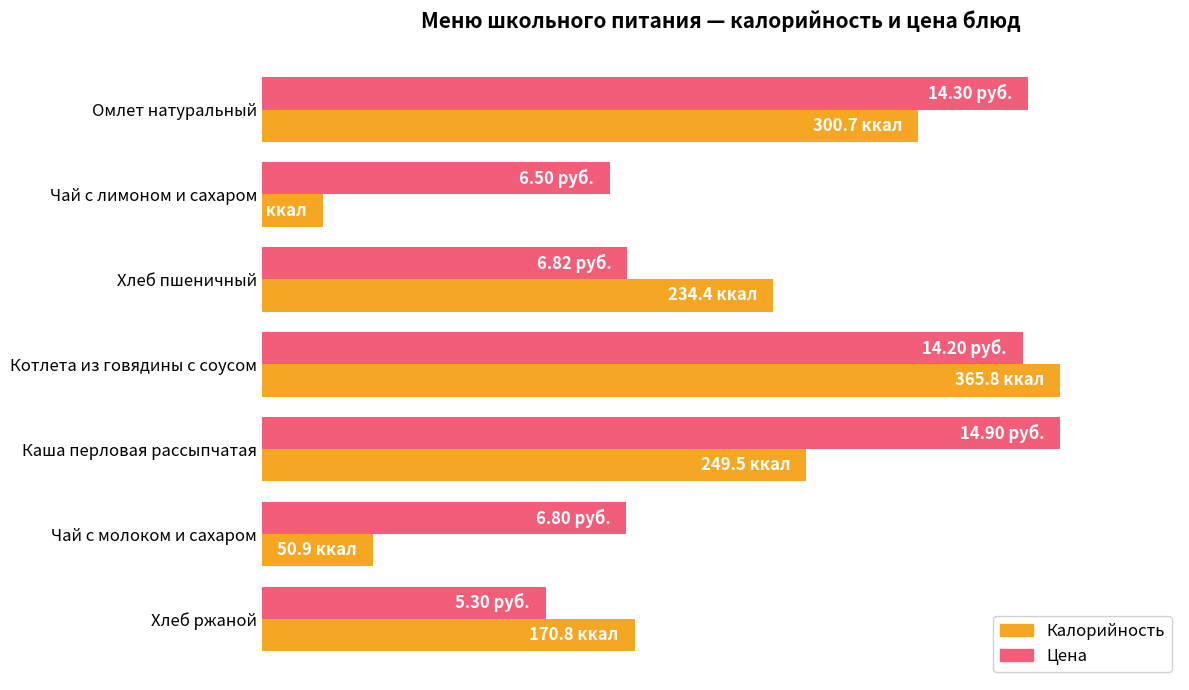

What are all the series names shown in the legend?

Калорийность, Цена